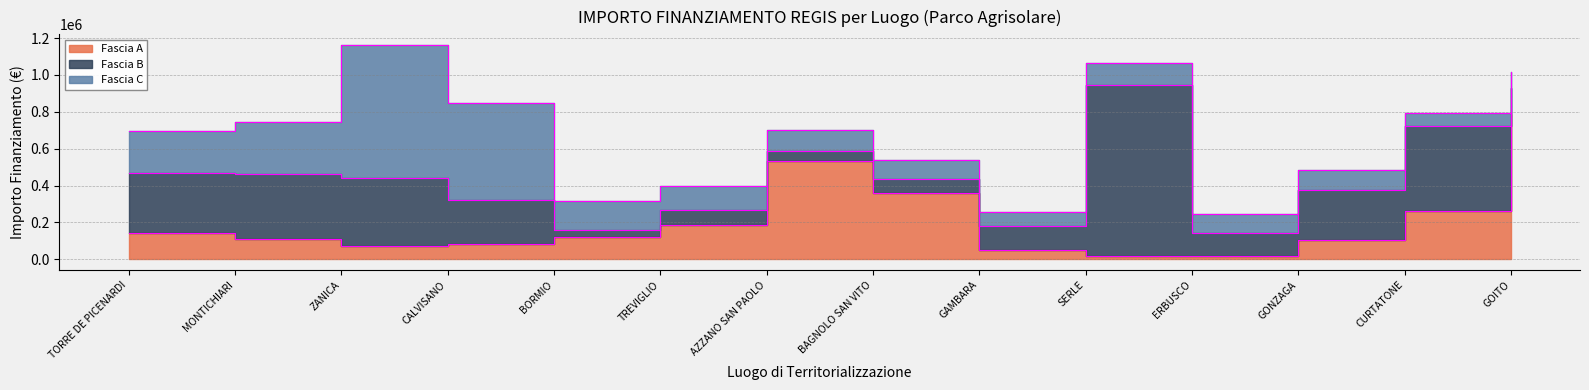

After their last crossing, which series has the higher values: Fascia C or Fascia B?

Fascia B